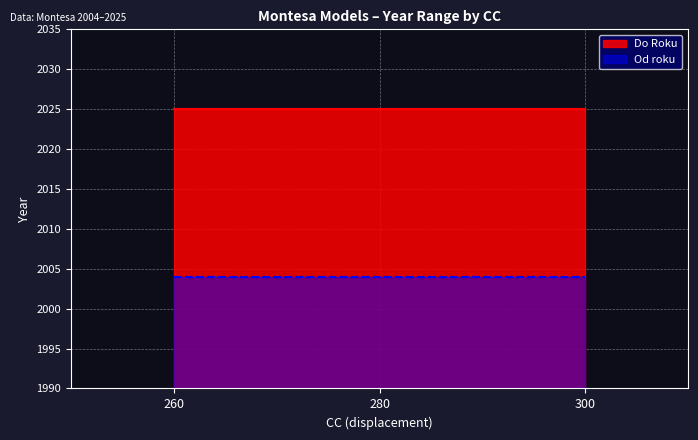

Where is Do Roku nearest to the value 2025?

260